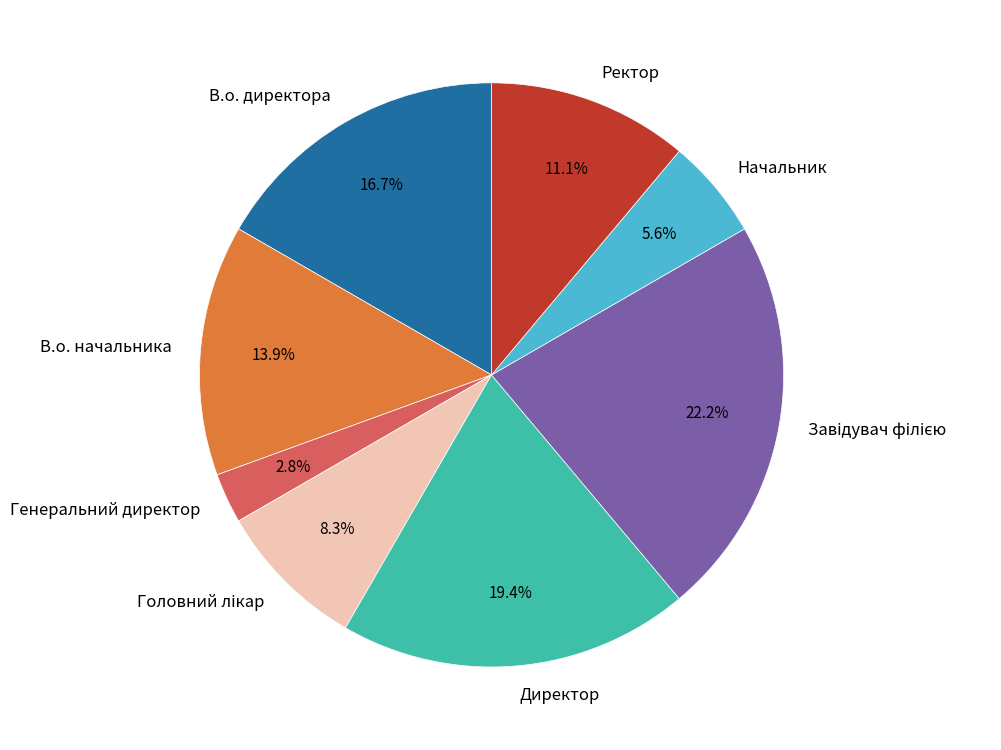

How many slices are in this pie chart?

8